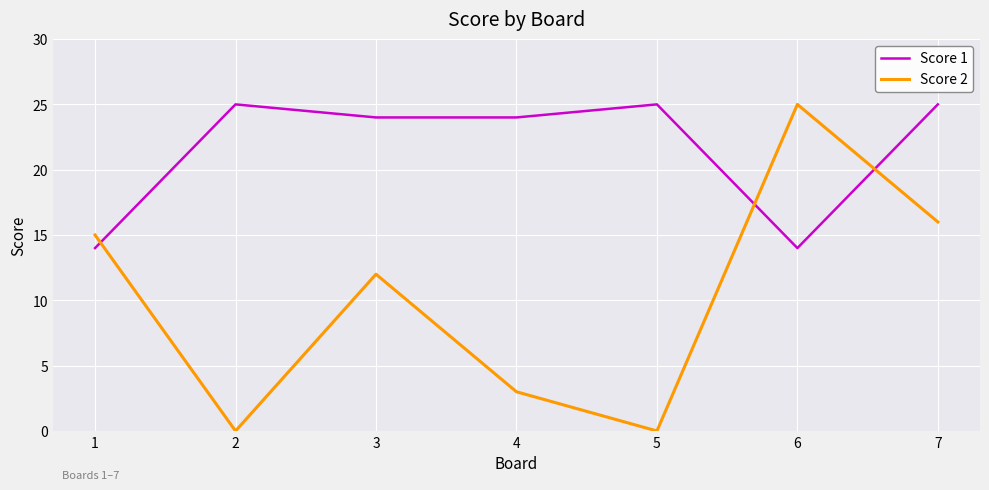

Reading right to left, list all the values displayed in this chart.

Score 1: 7=25	6=14	5=25	4=24	3=24	2=25	1=14
Score 2: 7=16	6=25	5=0	4=3	3=12	2=0	1=15